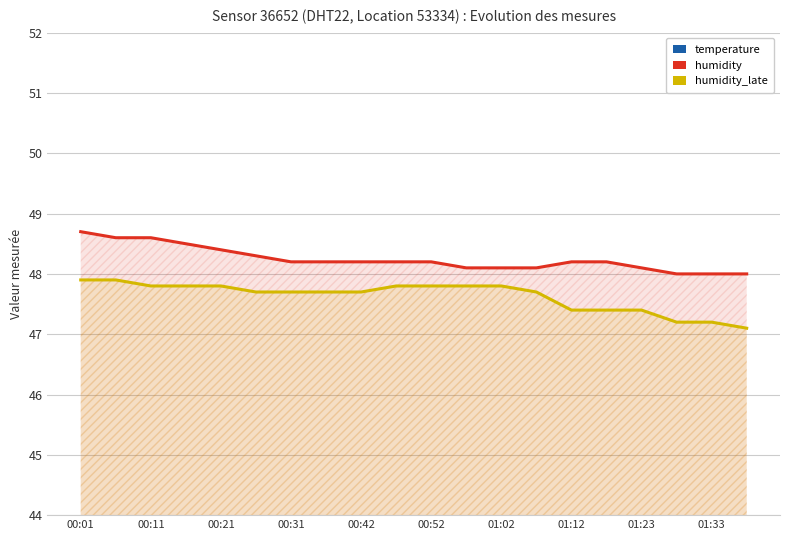

How many values in the humidity series exceed 48?

17